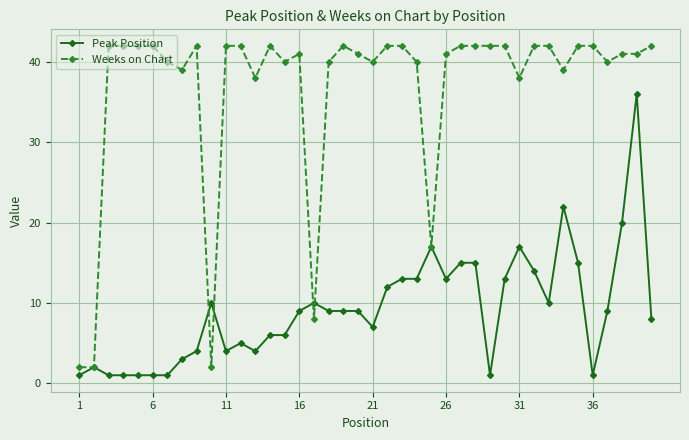

Rank the series by their maximum value, from highest to lowest.

Weeks on Chart, Peak Position